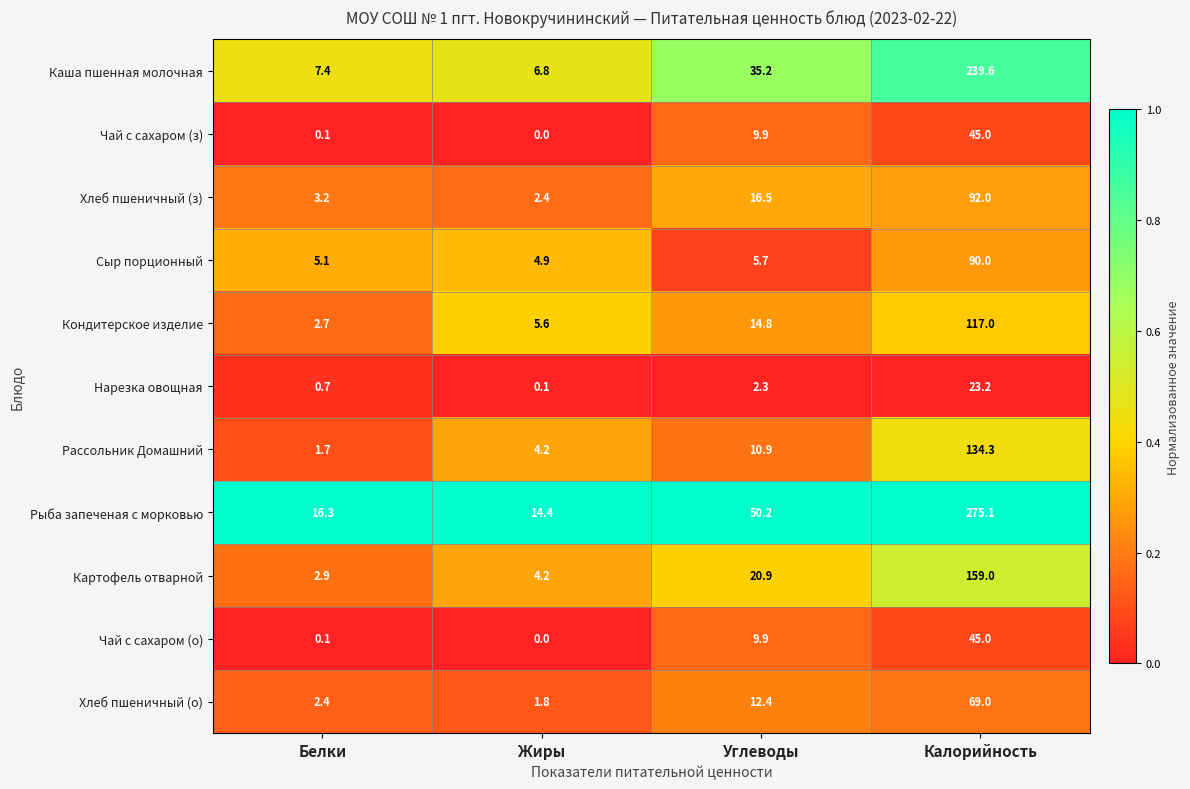

Which series has the largest total across all categories?

Рыба запеченая с морковью